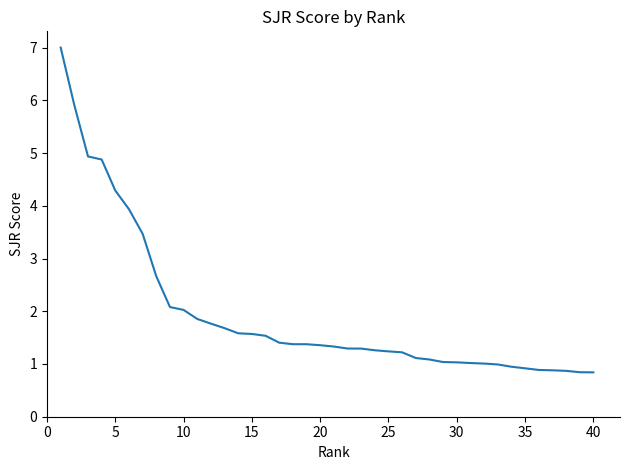

What is the smallest value displayed?

0.8